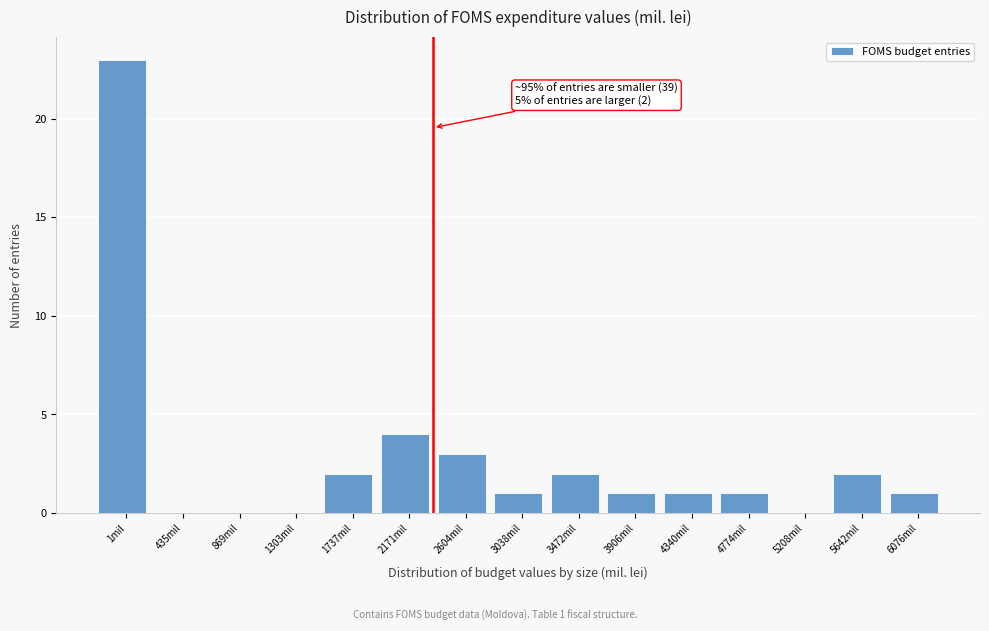

Reading right to left, extract all data points from this chart.

6076mil=1	5642mil=2	5208mil=0	4774mil=1	4340mil=1	3906mil=1	3472mil=2	3038mil=1	2604mil=3	2171mil=4	1737mil=2	1303mil=0	869mil=0	435mil=0	1mil=23